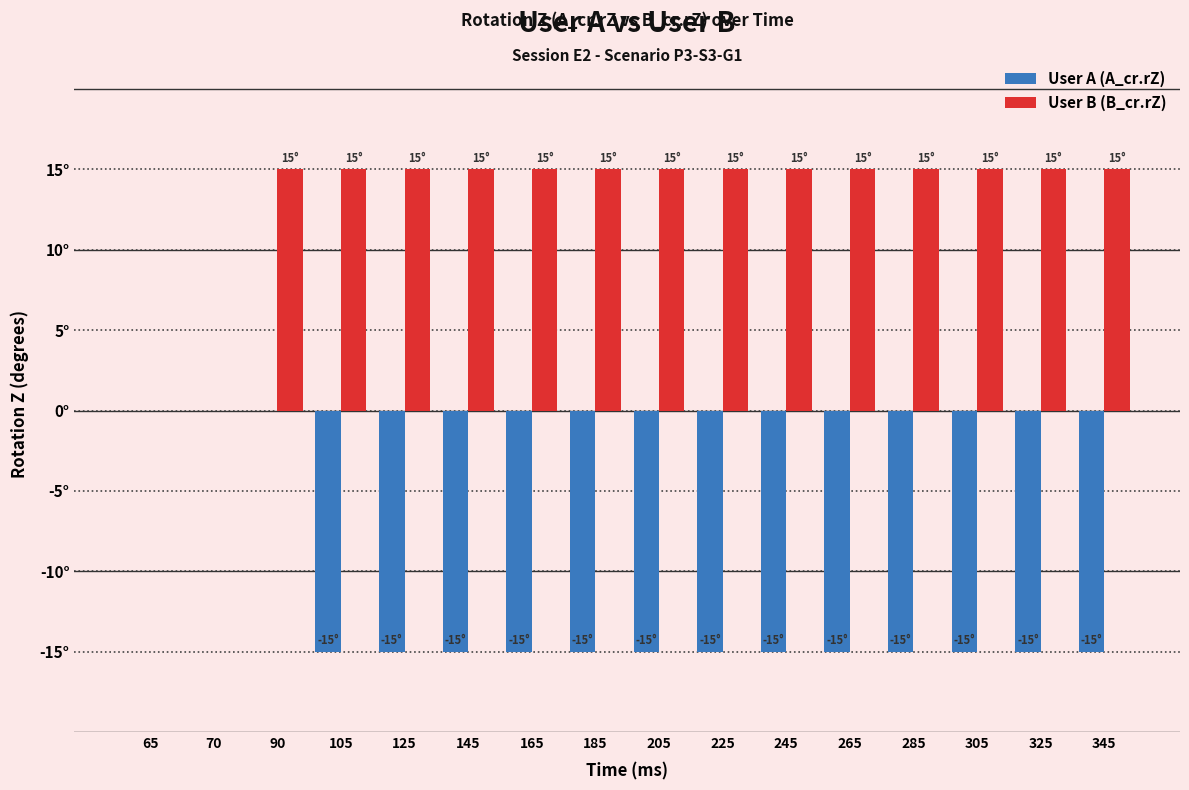

What value does the User B (B_cr.rZ) series have at 265, to the nearest 10?

20